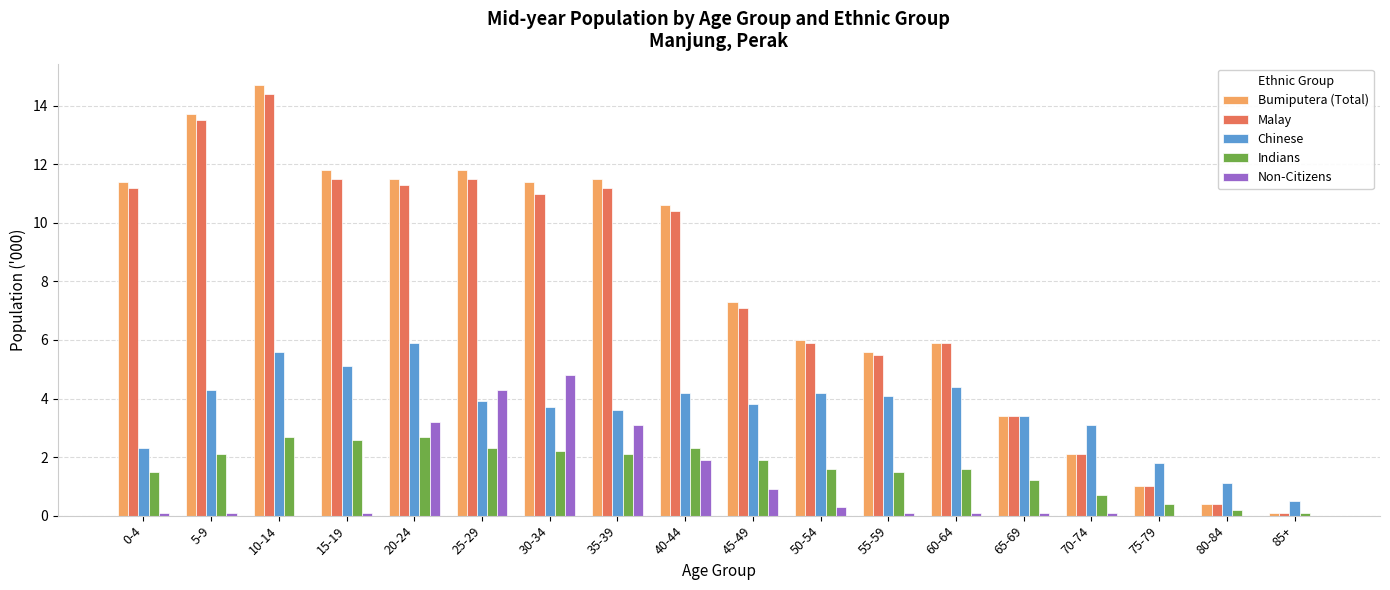

What is the spread (max minus min) of values at 15-19?

11.7